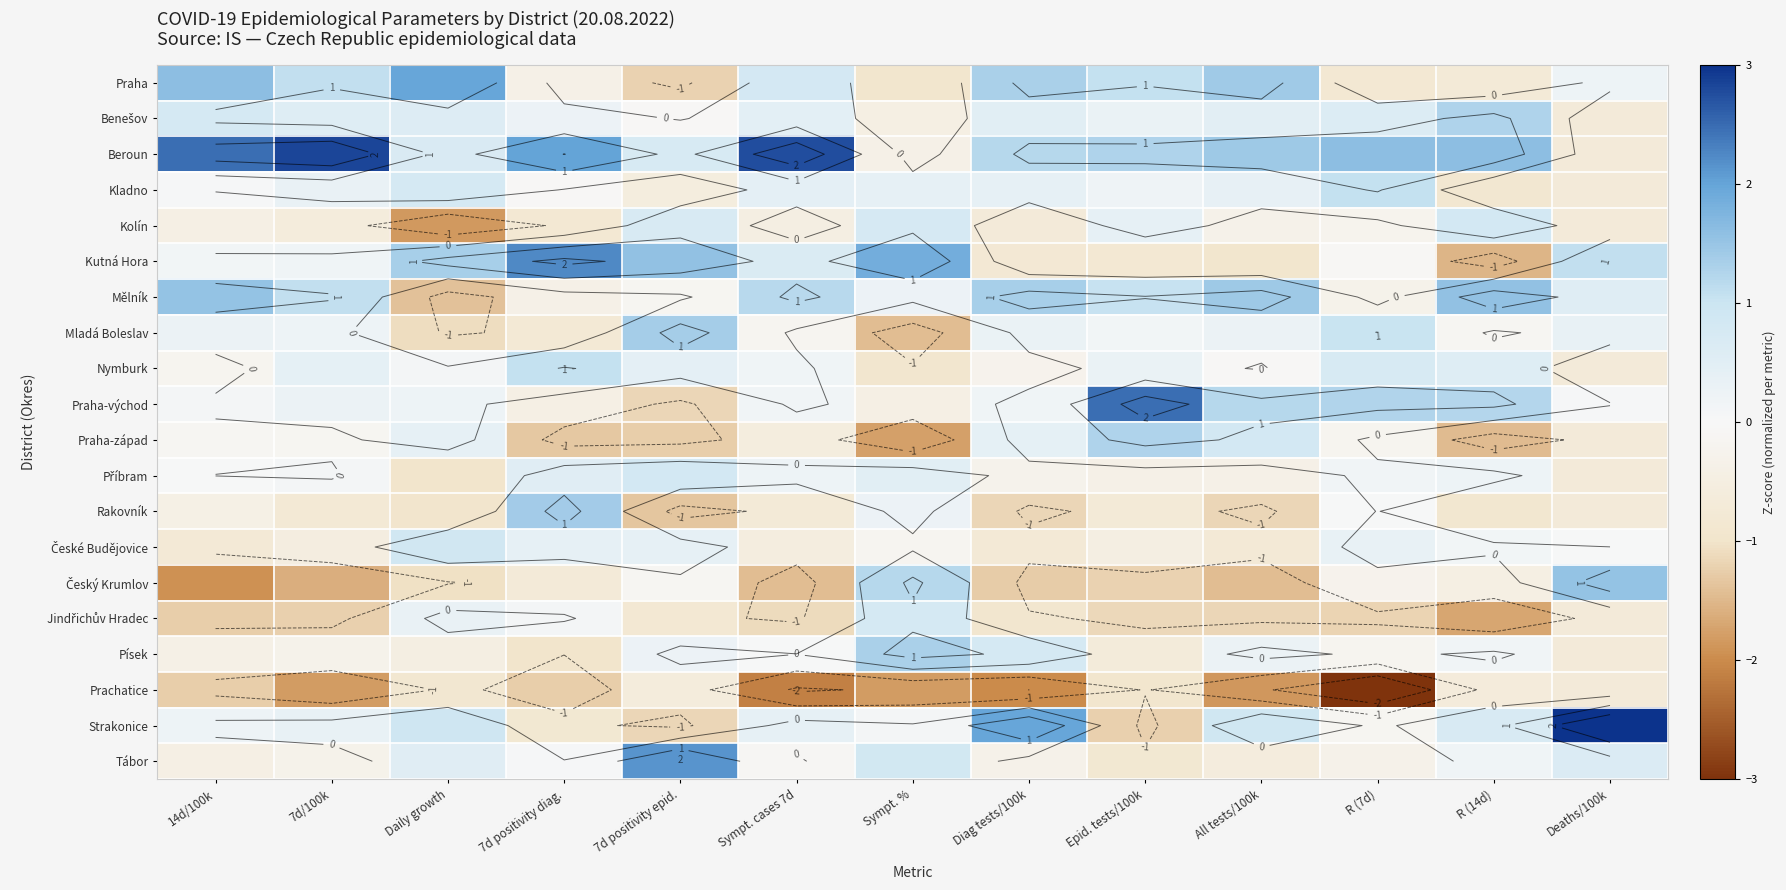

How many values in the Beroun series exceed 1?

9